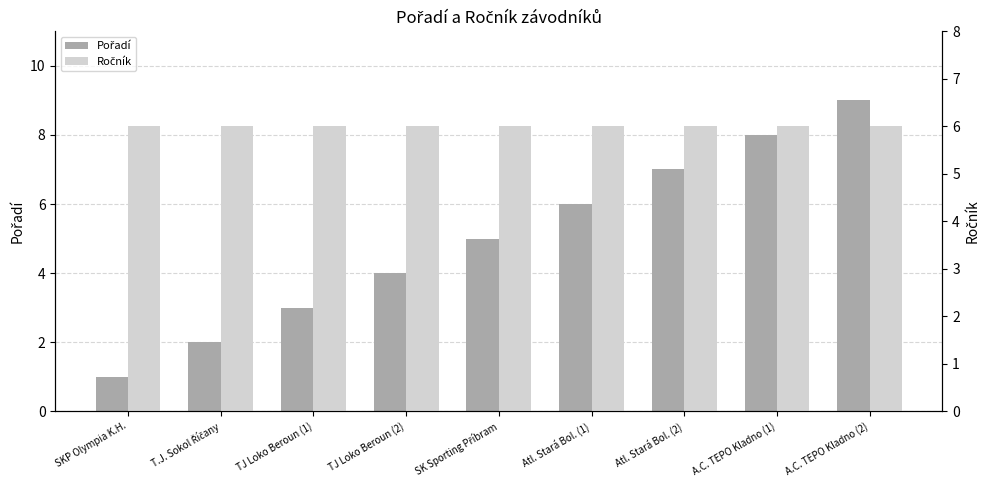

At Atl. Stará Bol. (2), list the series in order from smallest to largest.

Ročník, Pořadí